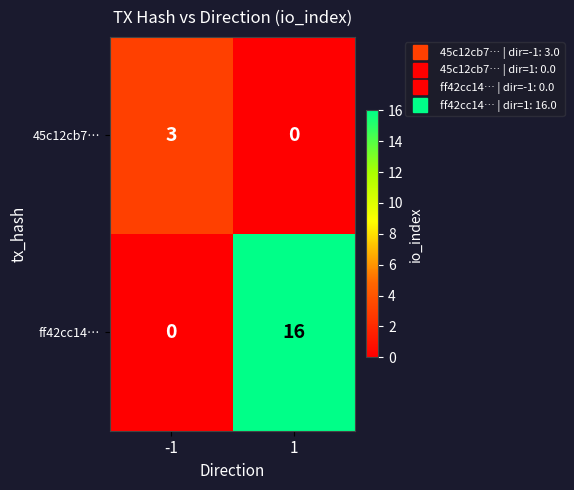

Is it true that 45c12cb7… equals 3 at -1?

True